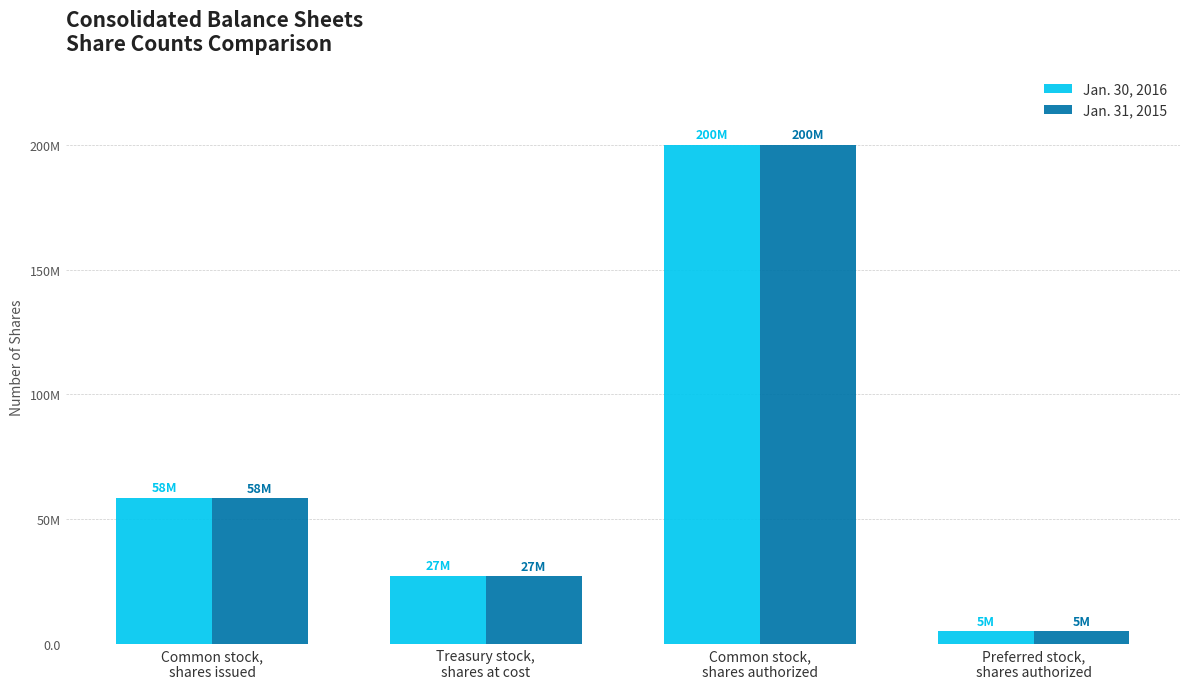

What are all the series names shown in the legend?

Jan. 30, 2016, Jan. 31, 2015